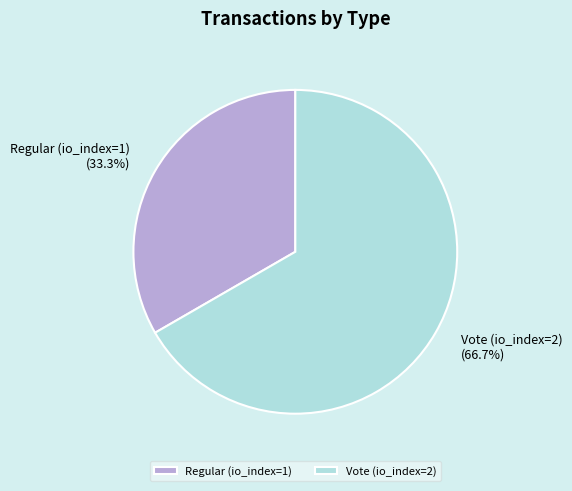

To the nearest percent, what portion does Vote (io_index=2) represent?

67%